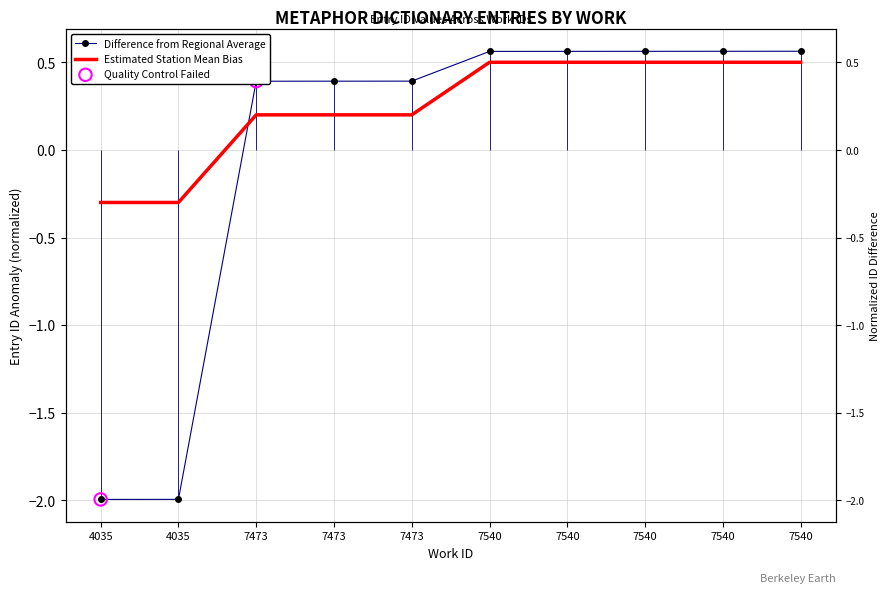

What is the change in value from 4035 to 7540?

+2.6